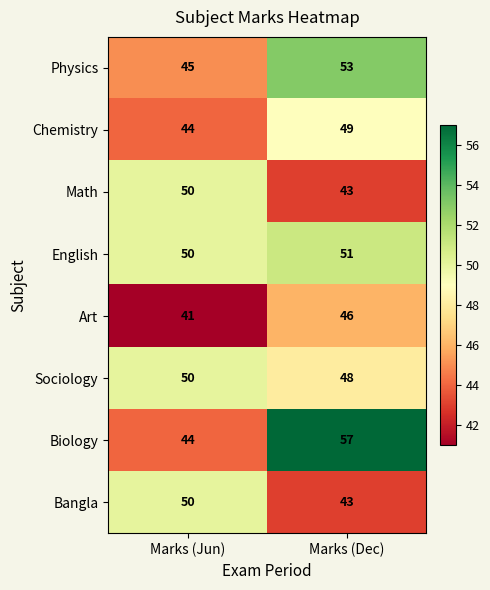

Where is Biology nearest to the value 50?

Marks (Jun)